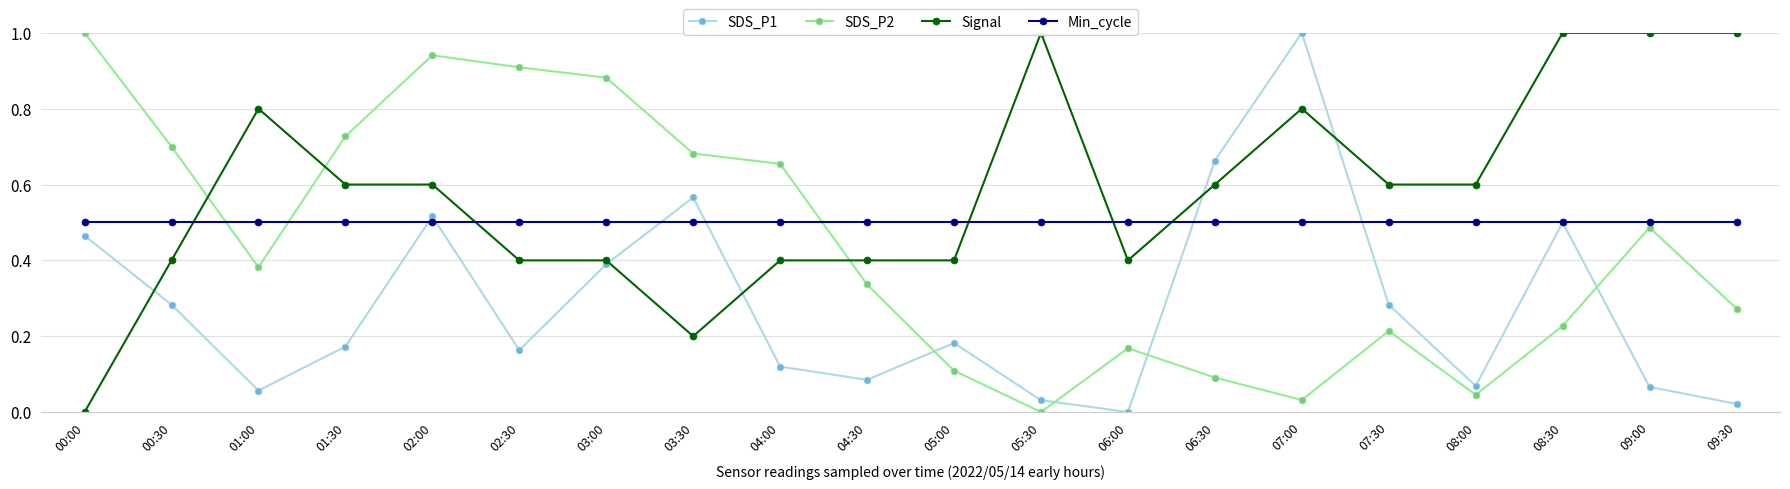

Reading right to left, list all the values displayed in this chart.

SDS_P1: 09:30=0.0	09:00=0.1	08:30=0.5	08:00=0.1	07:30=0.3	07:00=1.0	06:30=0.7	06:00=0.0	05:30=0.0	05:00=0.2	04:30=0.1	04:00=0.1	03:30=0.6	03:00=0.4	02:30=0.2	02:00=0.5	01:30=0.2	01:00=0.1	00:30=0.3	00:00=0.5
SDS_P2: 09:30=0.3	09:00=0.5	08:30=0.2	08:00=0.0	07:30=0.2	07:00=0.0	06:30=0.1	06:00=0.2	05:30=0.0	05:00=0.1	04:30=0.3	04:00=0.7	03:30=0.7	03:00=0.9	02:30=0.9	02:00=0.9	01:30=0.7	01:00=0.4	00:30=0.7	00:00=1.0
Signal: 09:30=1.0	09:00=1.0	08:30=1.0	08:00=0.6	07:30=0.6	07:00=0.8	06:30=0.6	06:00=0.4	05:30=1.0	05:00=0.4	04:30=0.4	04:00=0.4	03:30=0.2	03:00=0.4	02:30=0.4	02:00=0.6	01:30=0.6	01:00=0.8	00:30=0.4	00:00=0.0
Min_cycle: 09:30=0.5	09:00=0.5	08:30=0.5	08:00=0.5	07:30=0.5	07:00=0.5	06:30=0.5	06:00=0.5	05:30=0.5	05:00=0.5	04:30=0.5	04:00=0.5	03:30=0.5	03:00=0.5	02:30=0.5	02:00=0.5	01:30=0.5	01:00=0.5	00:30=0.5	00:00=0.5